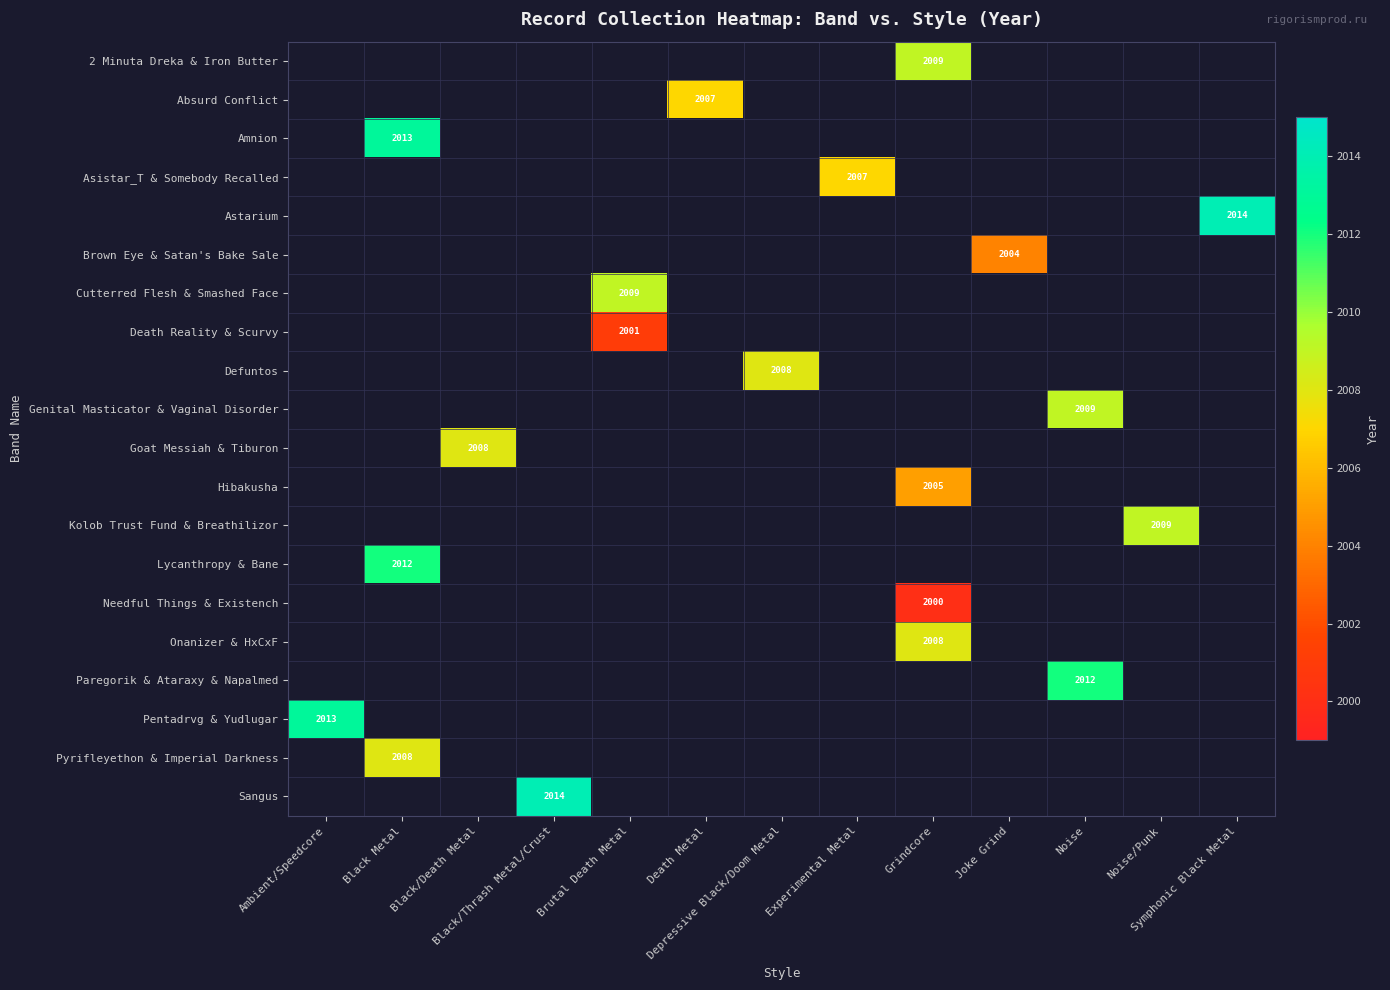

What is the maximum value shown in the chart?

2014.0